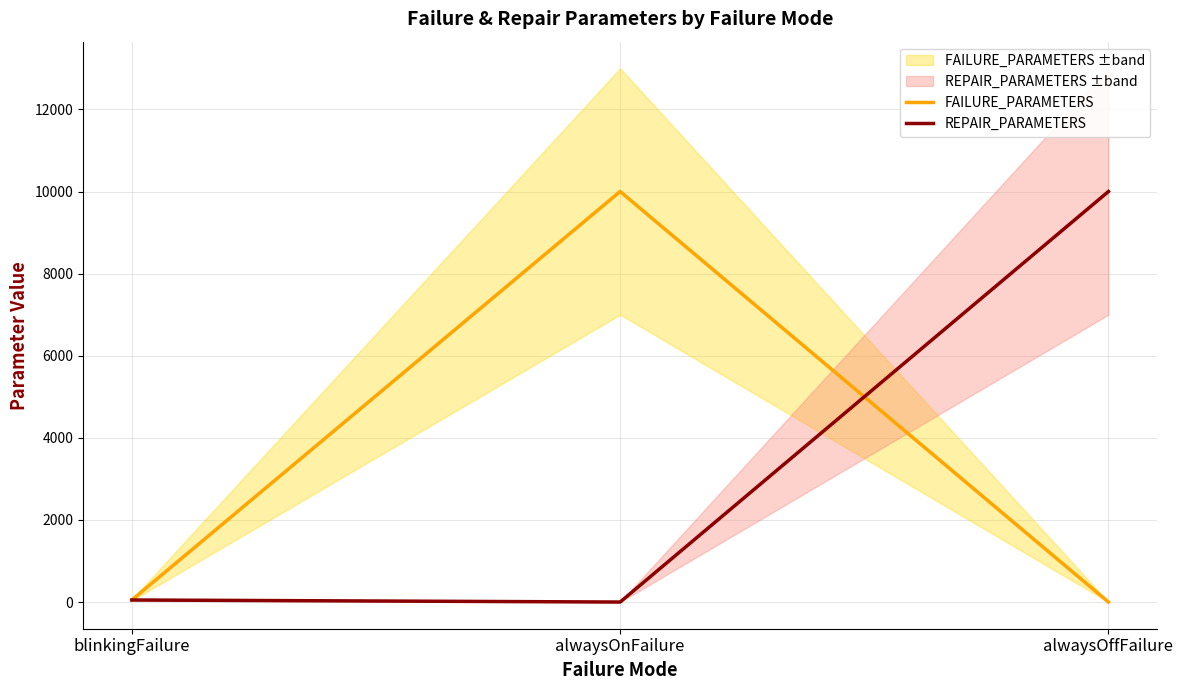

At which label is REPAIR_PARAMETERS closest to 5000?

blinkingFailure